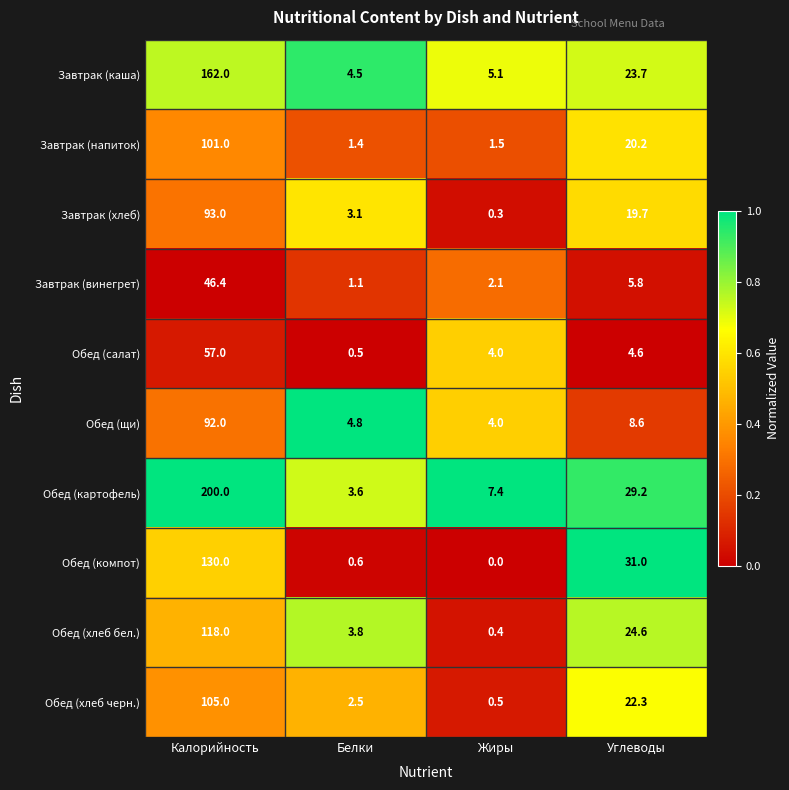

What is the sum of the Завтрак (хлеб) values at Жиры and Белки?

3.4